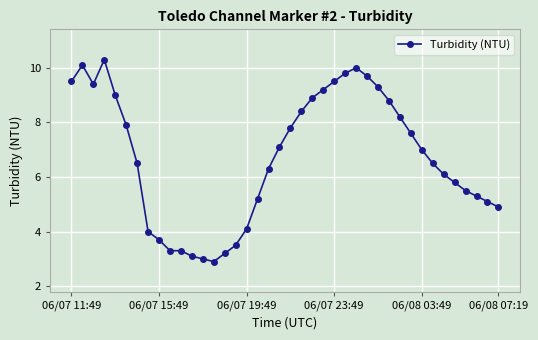

What is the difference between the maximum and minimum values?

7.4